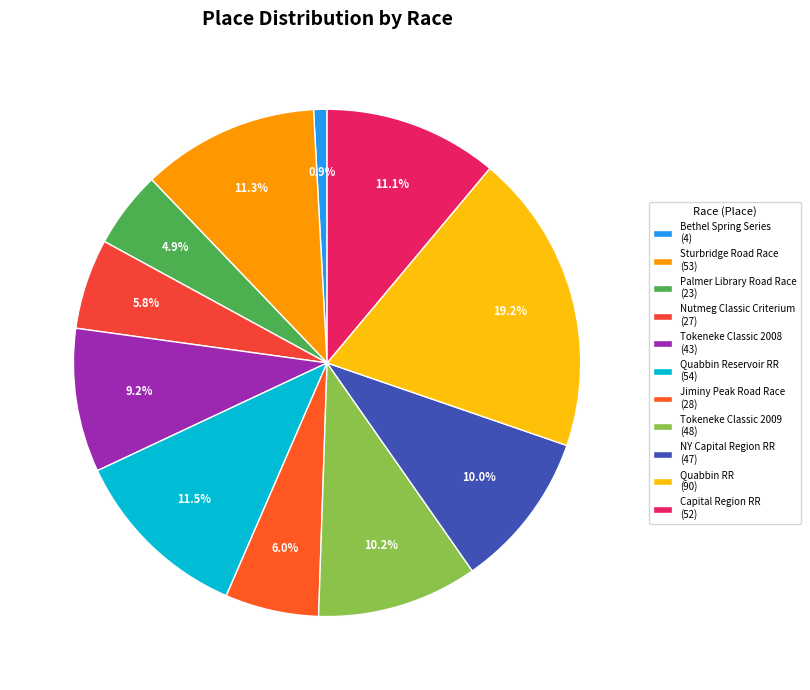

Rank the categories by value from highest to lowest.

Quabbin RR, Quabbin Reservoir RR, Sturbridge Road Race, Capital Region RR, Tokeneke Classic 2009, NY Capital Region RR, Tokeneke Classic 2008, Jiminy Peak Road Race, Nutmeg Classic Criterium, Palmer Library Road Race, Bethel Spring Series